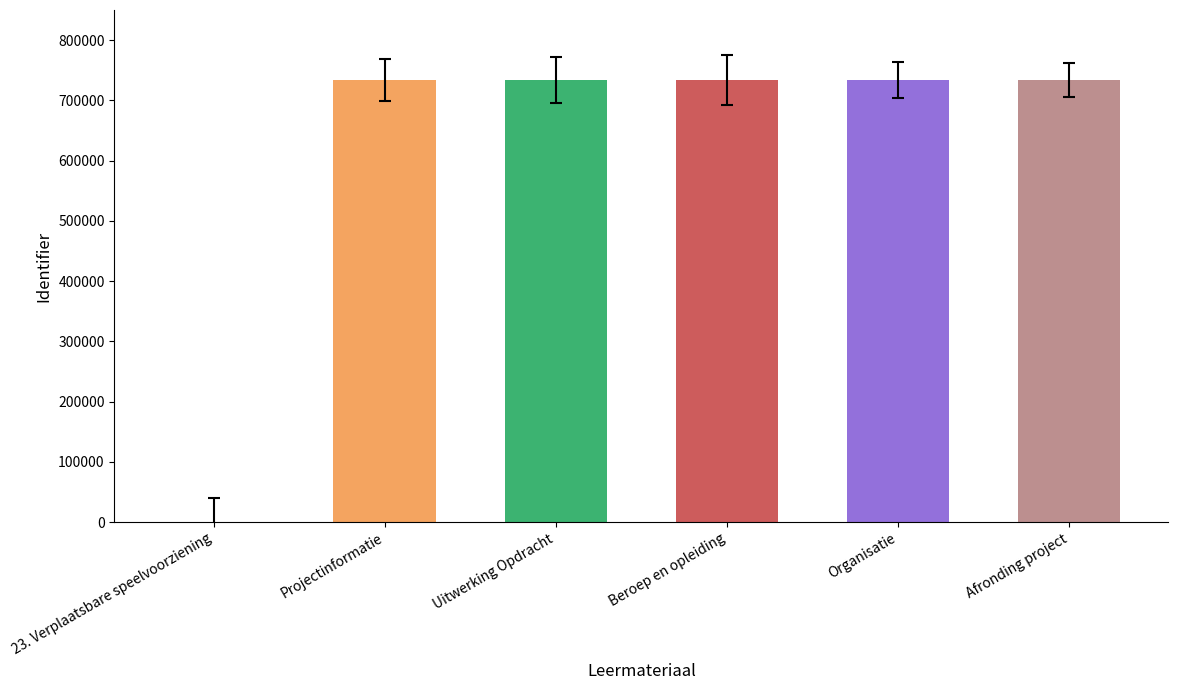

Is it true that the value at Projectinformatie is 733288?

True